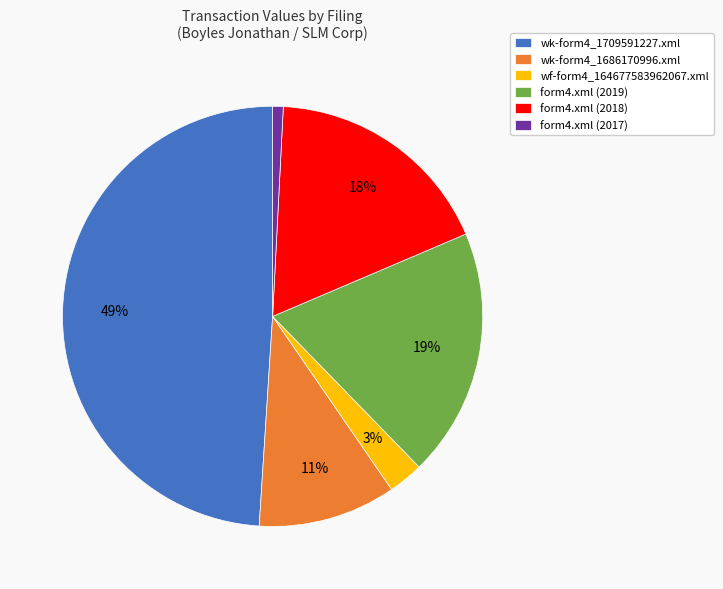

Count the number of slices in the pie.

6